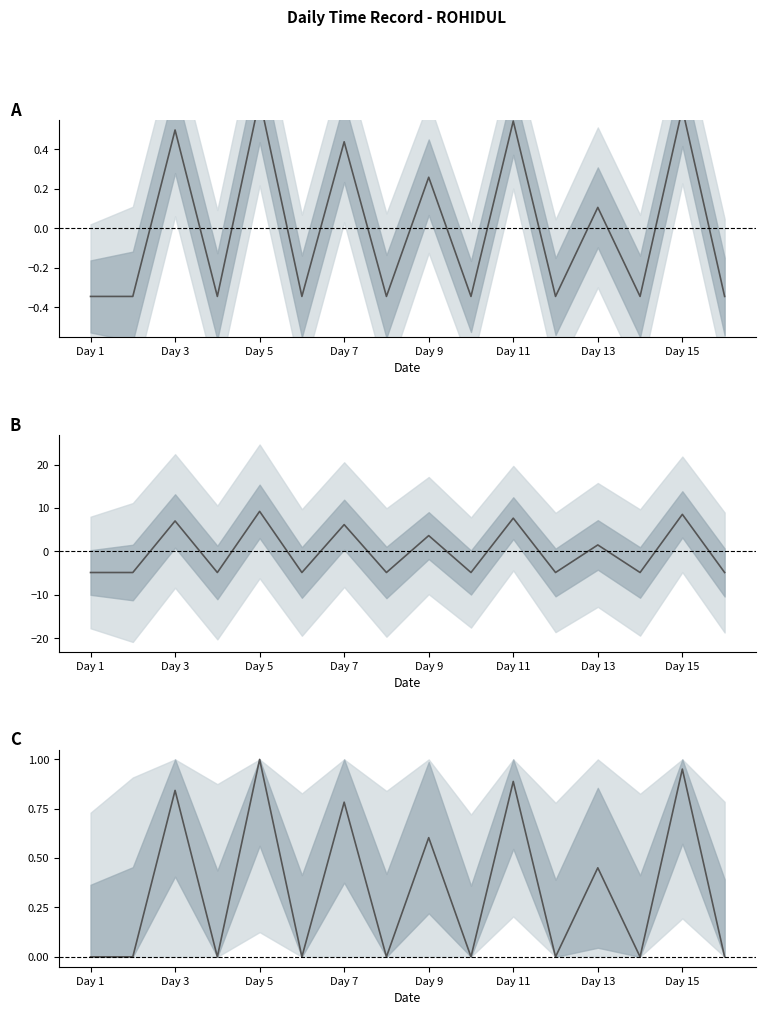

True or false: Low Hours (normalized) has more than 1 points higher than both neighbors.

True